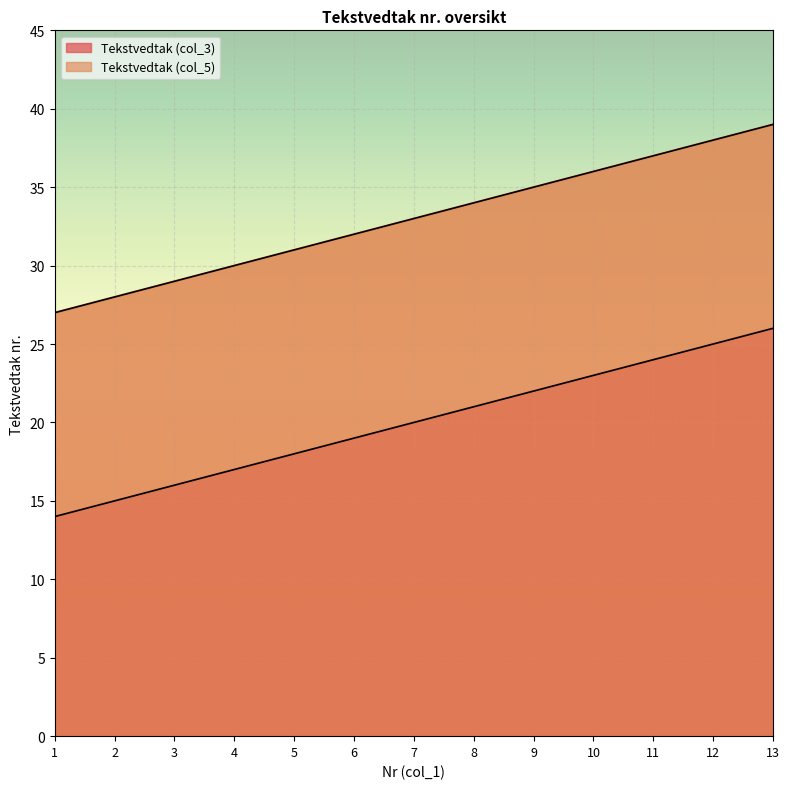

What are all the series names shown in the legend?

Tekstvedtak (col_3), Tekstvedtak (col_5)